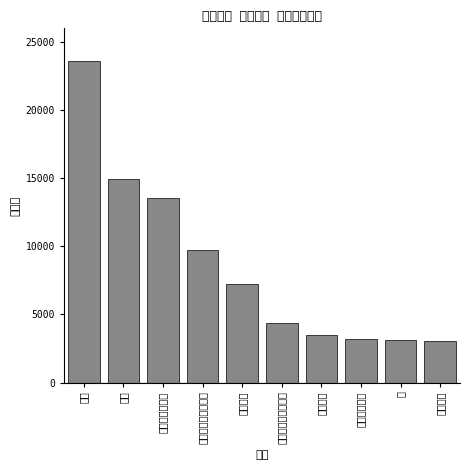

What is the change in value from 飲料 to 石油製品?

-20585